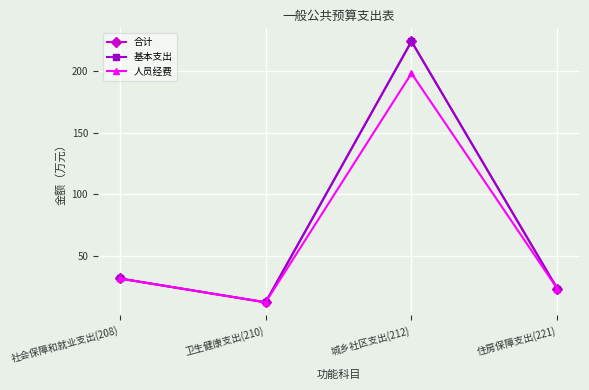

Is this an area chart (filled region under the line)?

No